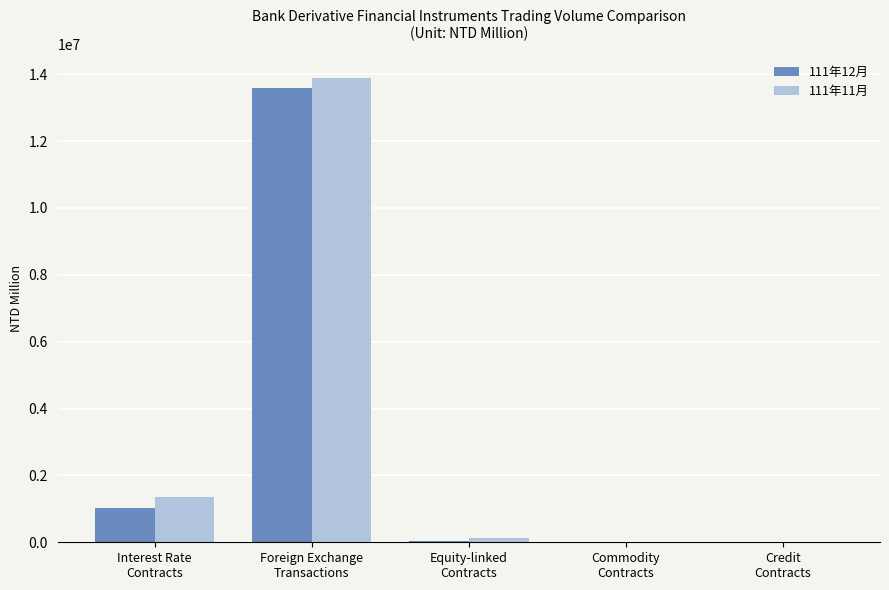

What are all the series names shown in the legend?

111年12月, 111年11月